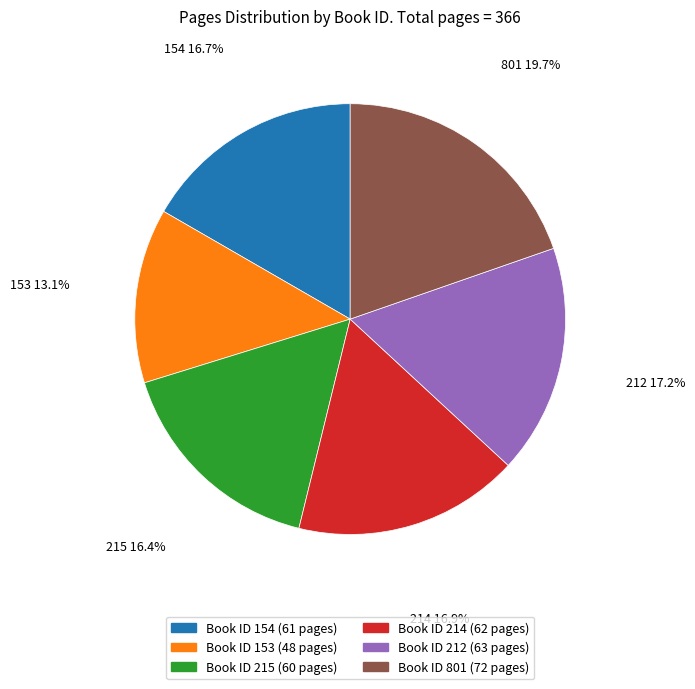

Count the number of slices in the pie.

6